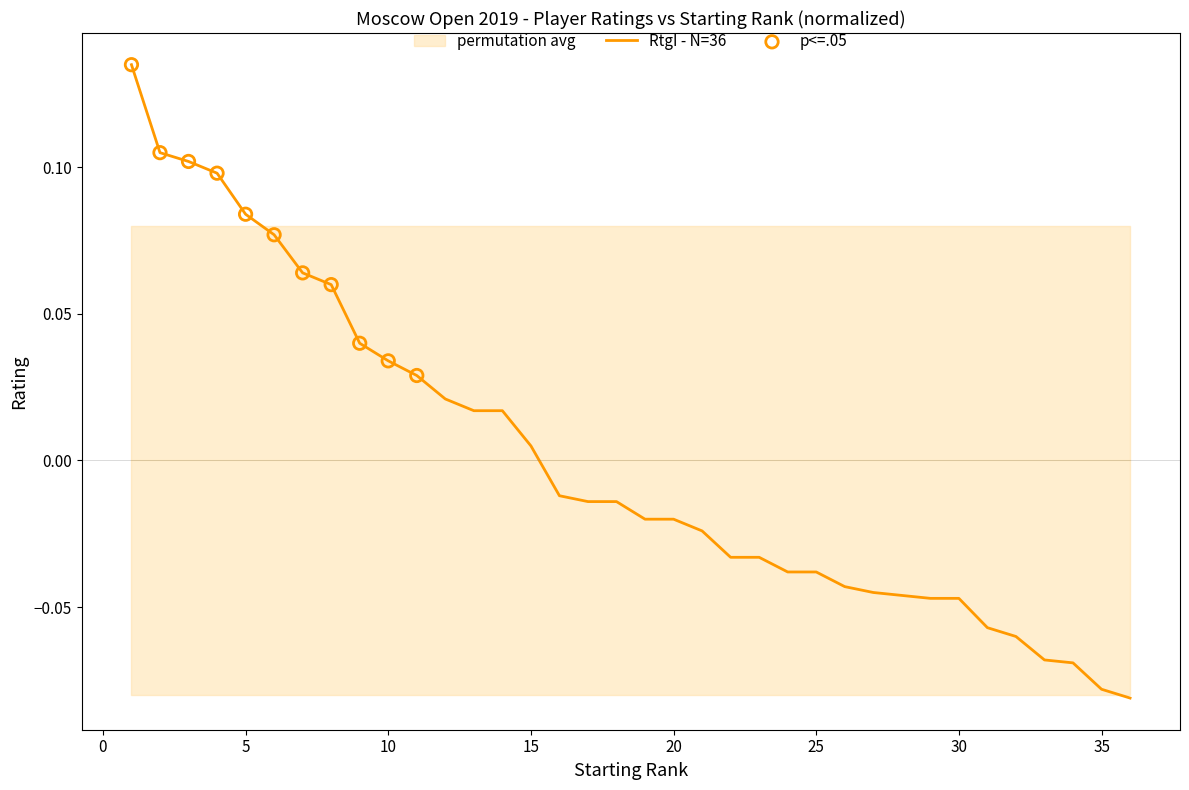

What is the change in value from 2 to 13?

-0.1